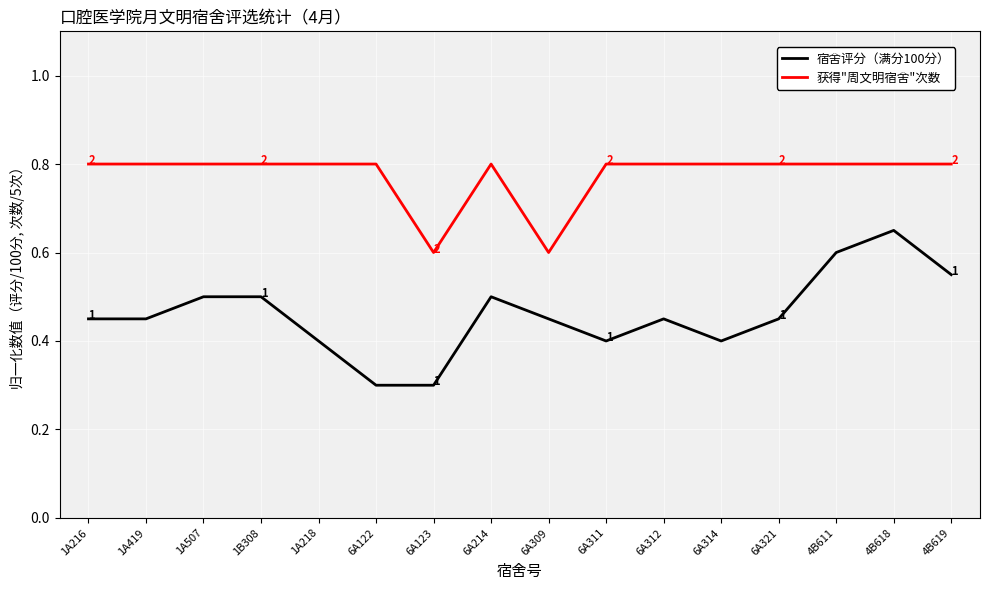

True or false: 获得"周文明宿舍"次数 and 宿舍评分（满分100分） cross at least once.

False